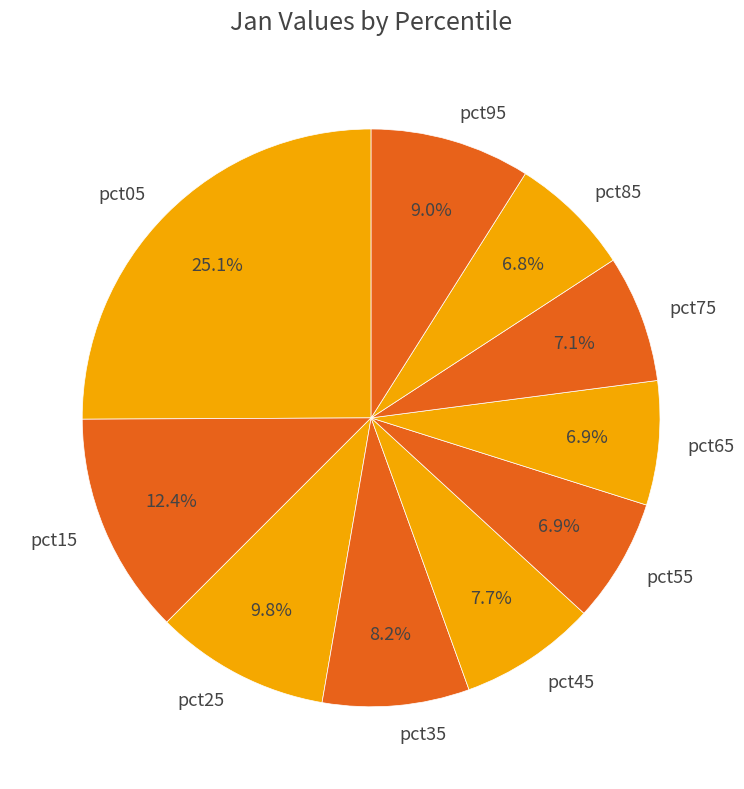

To the nearest percent, what is the combined percentage of pct65 and pct95?

16%